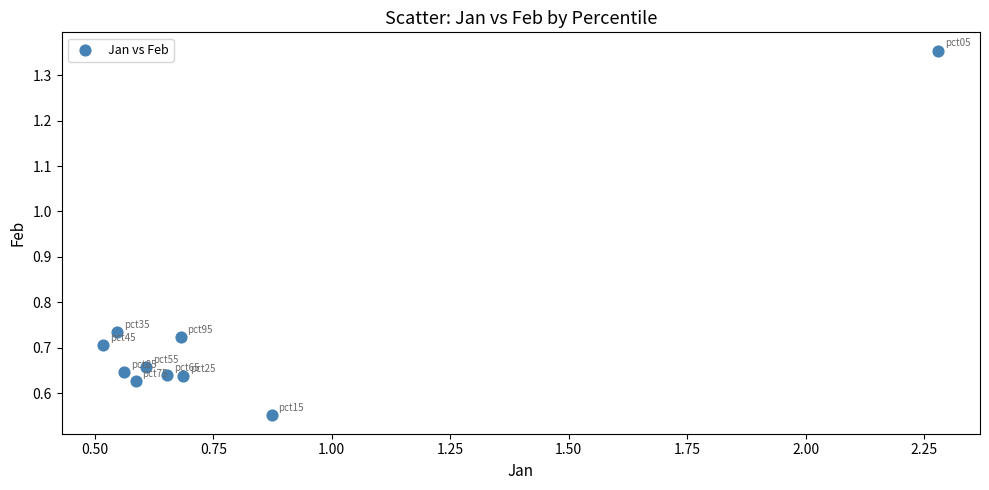

What is the average X value?

0.8